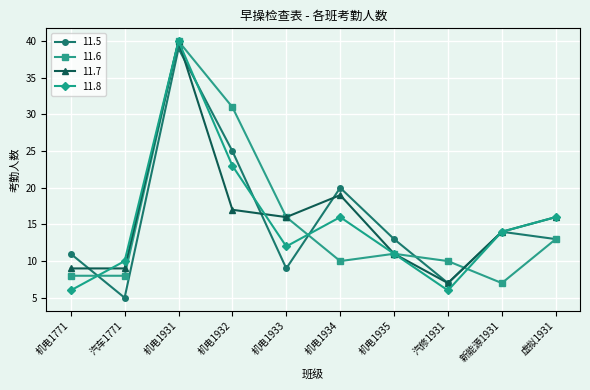

What value does the 11.6 series have at 机电1933?

16